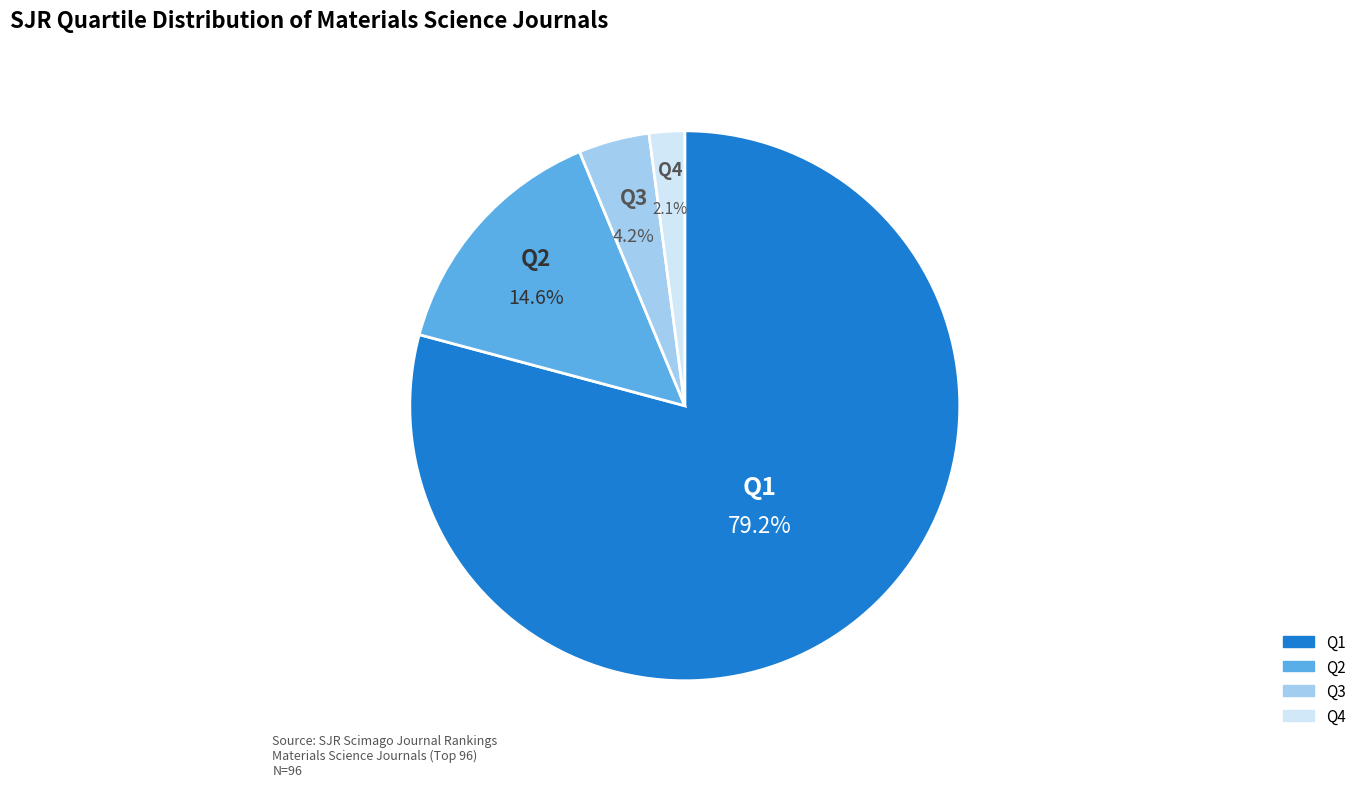

How many slices are in this pie chart?

4